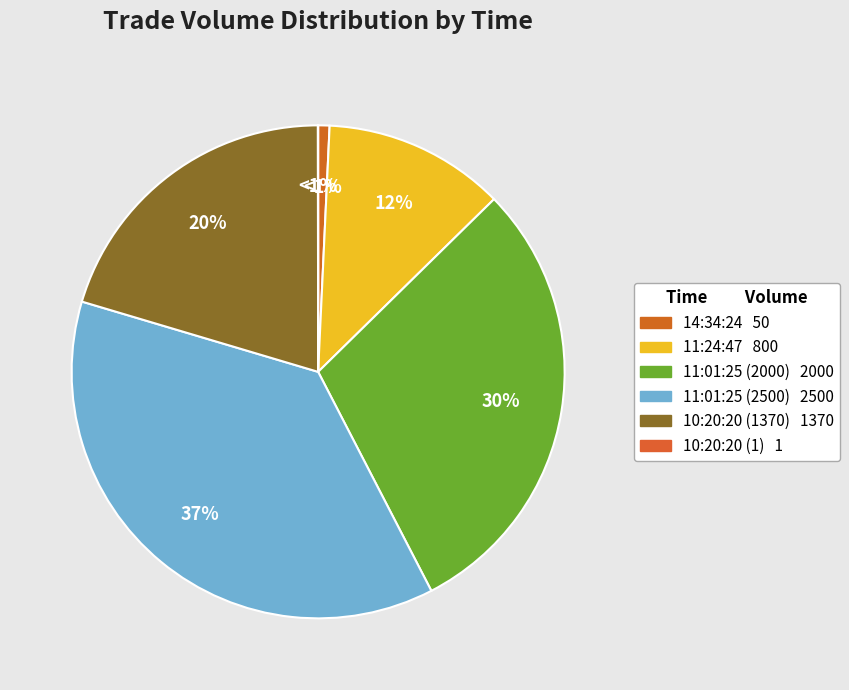

What is the smallest slice in the pie chart?

10:20:20 (1)